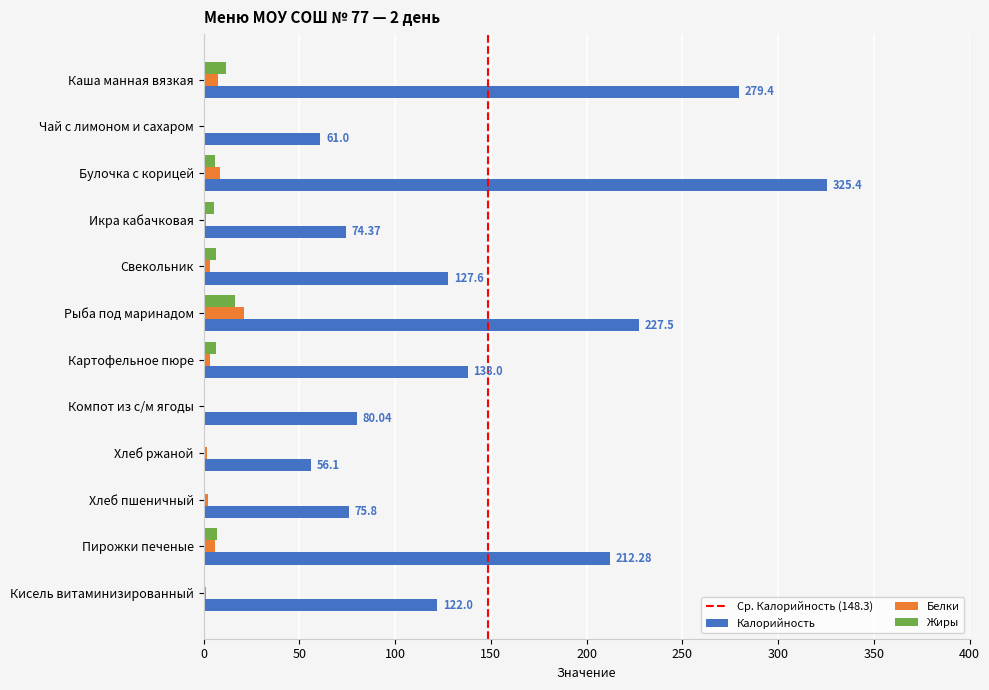

Which category has the highest value in the Жиры series?

Рыба под маринадом